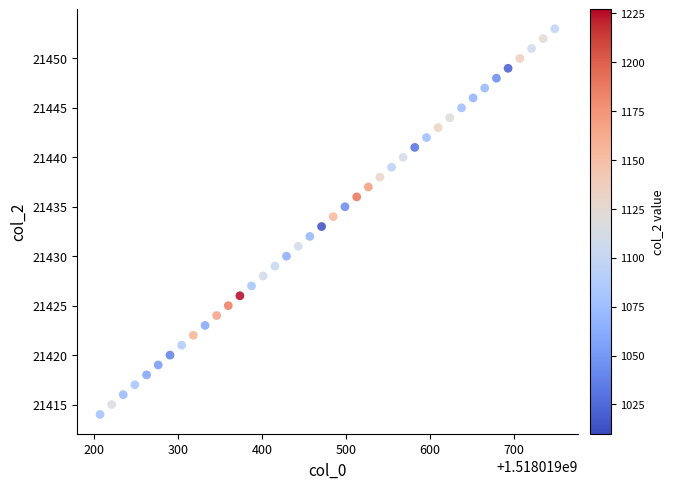

What is the range of Y values (max minus min)?

39